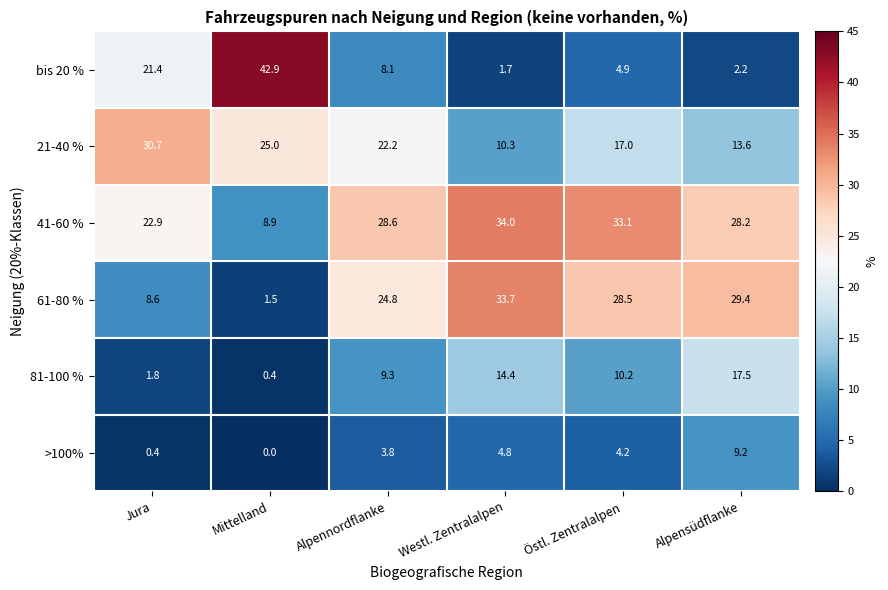

At which category is the sum across all series the highest?

Alpensüdflanke